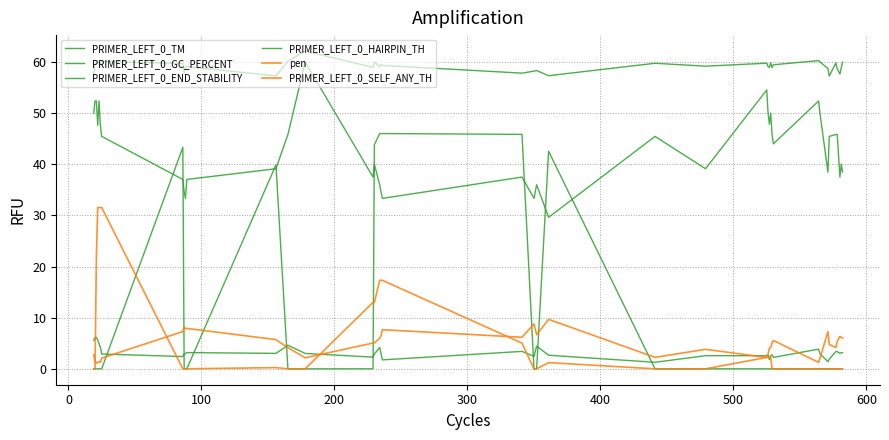

In PRIMER_LEFT_0_GC_PERCENT, how many points are higher than both neighbors (excluding endpoints)?

10